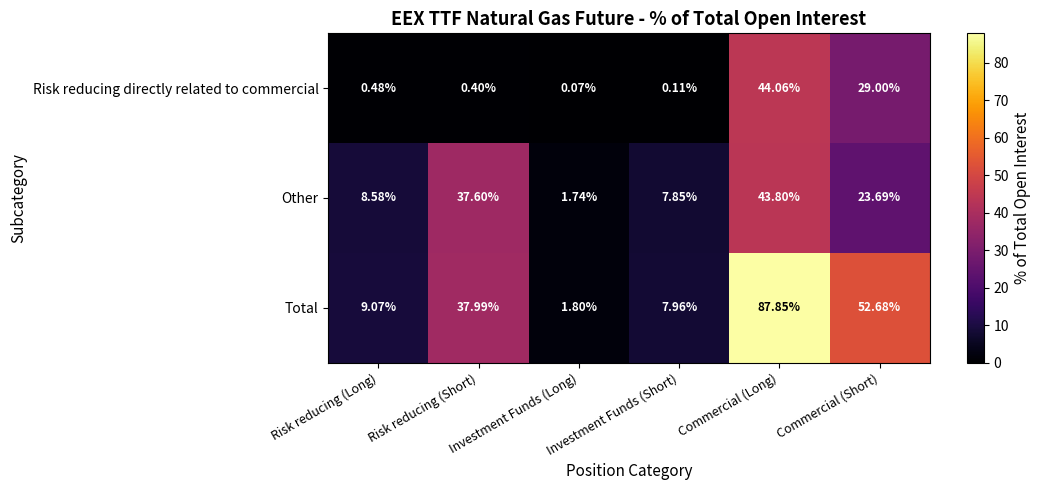

List the series in order of their peak value, highest first.

Total, Risk reducing directly related to commercial, Other